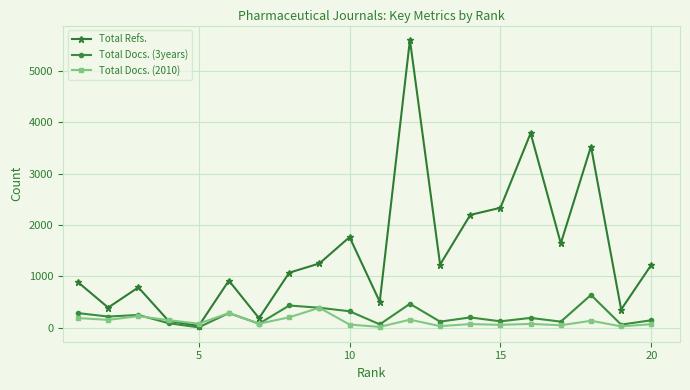

True or false: Total Docs. (3years) and Total Docs. (2010) cross at least once.

True